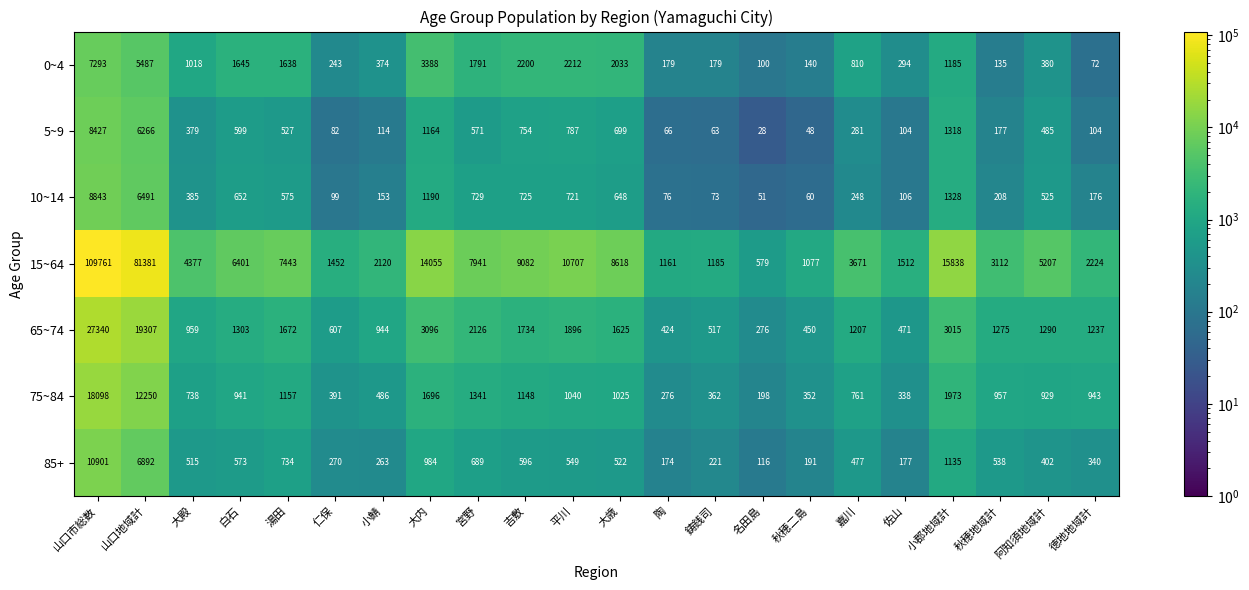

What is the minimum value shown in the chart?

28